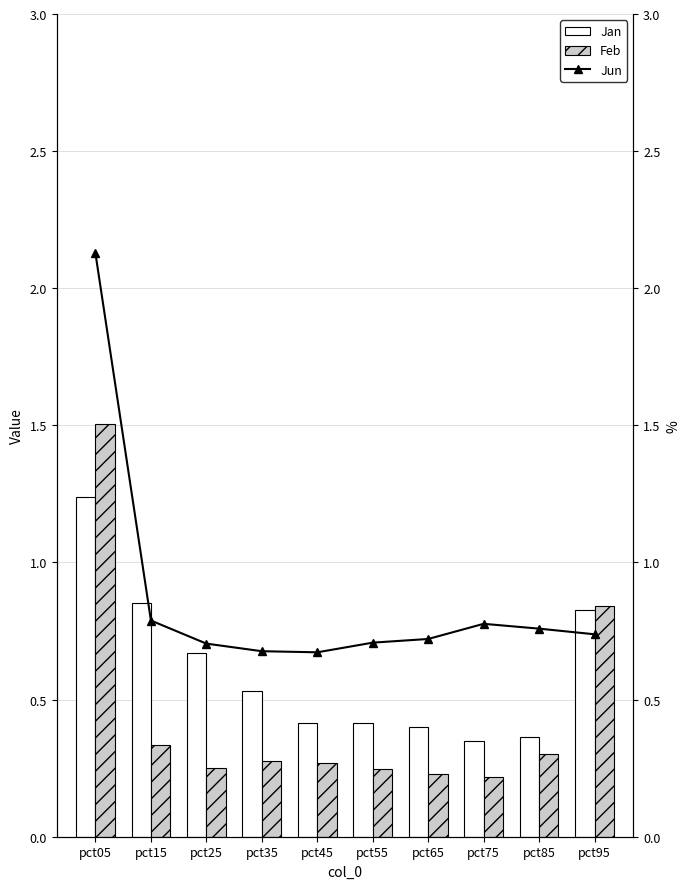

What is the difference between the highest and lowest values at pct45?

0.7